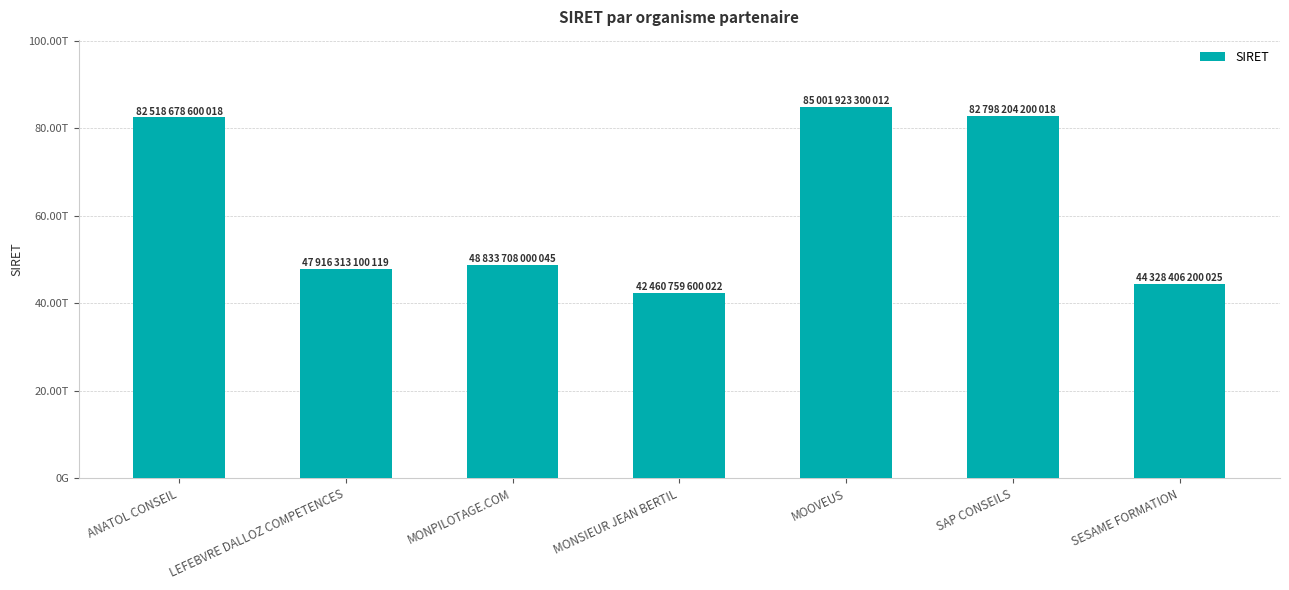

True or false: the data shows 82798204200018 at SAP CONSEILS.

True